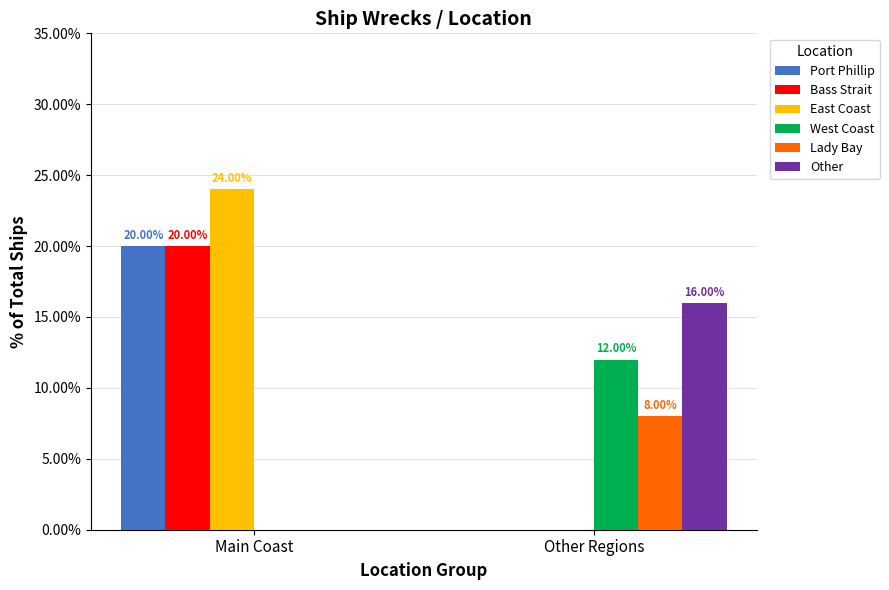

Which series changed the most between Main Coast and Other Regions?

East Coast